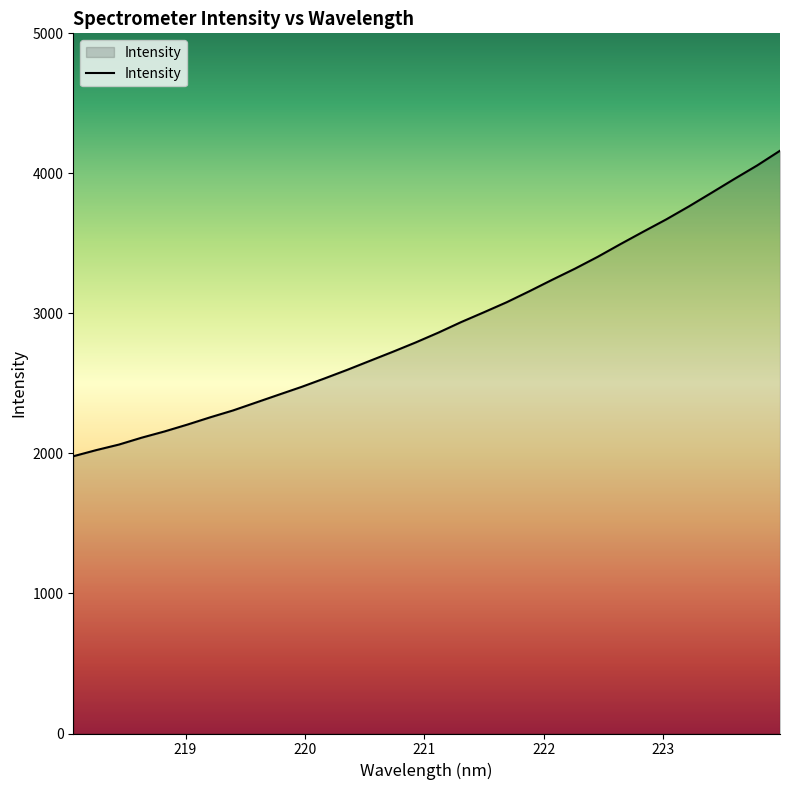

What is the maximum value shown in the chart?

4161.7